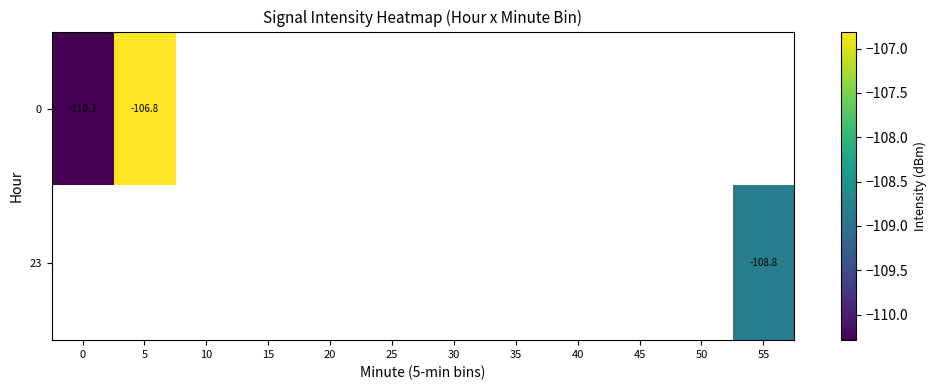

Rank the categories by 0 value from highest to lowest.

5, 10, 15, 20, 25, 30, 35, 40, 45, 50, 55, 0